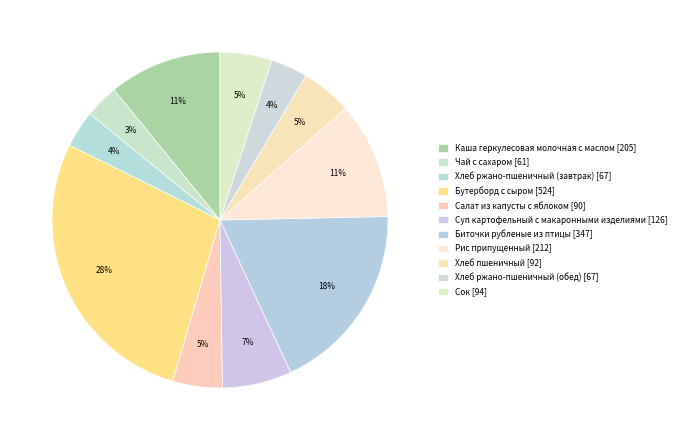

How many segments does this pie chart have?

11